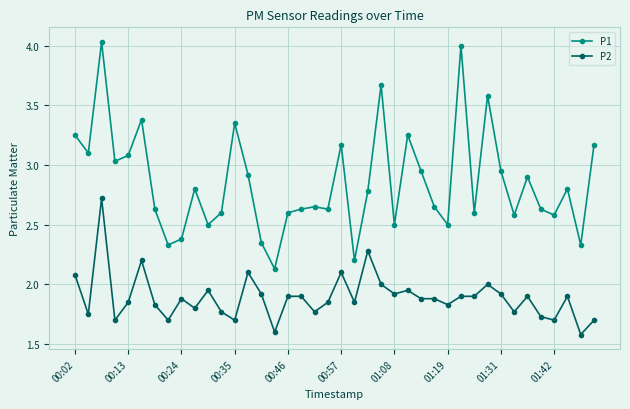

List the series in order of their peak value, lowest first.

P2, P1